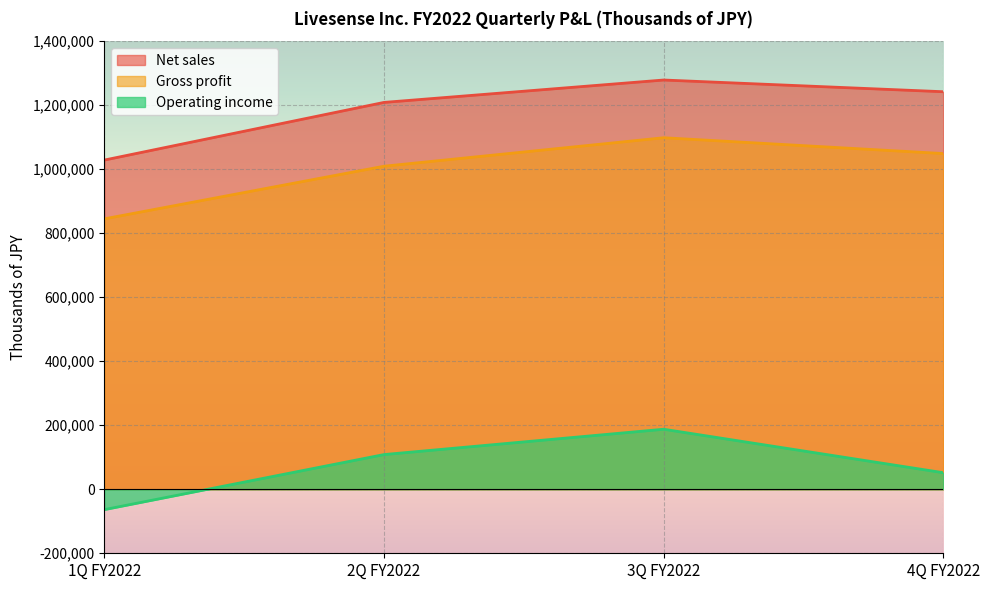

What is the total value across all series at 1Q FY2022?

1809730